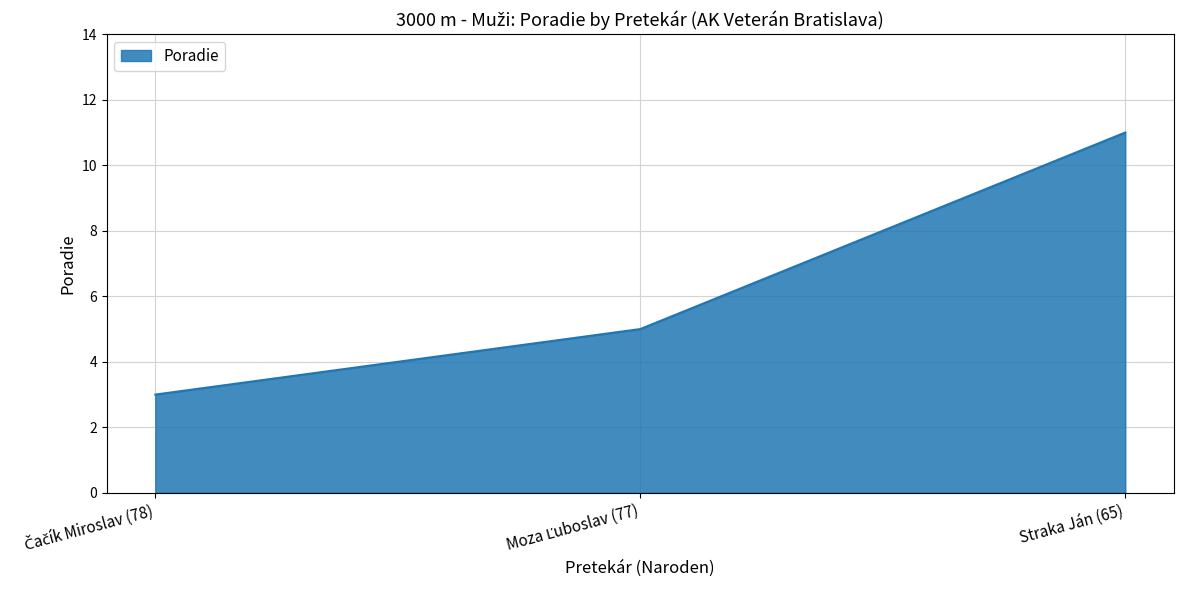

Is it true that the value at Straka Ján (65) is 16?

False